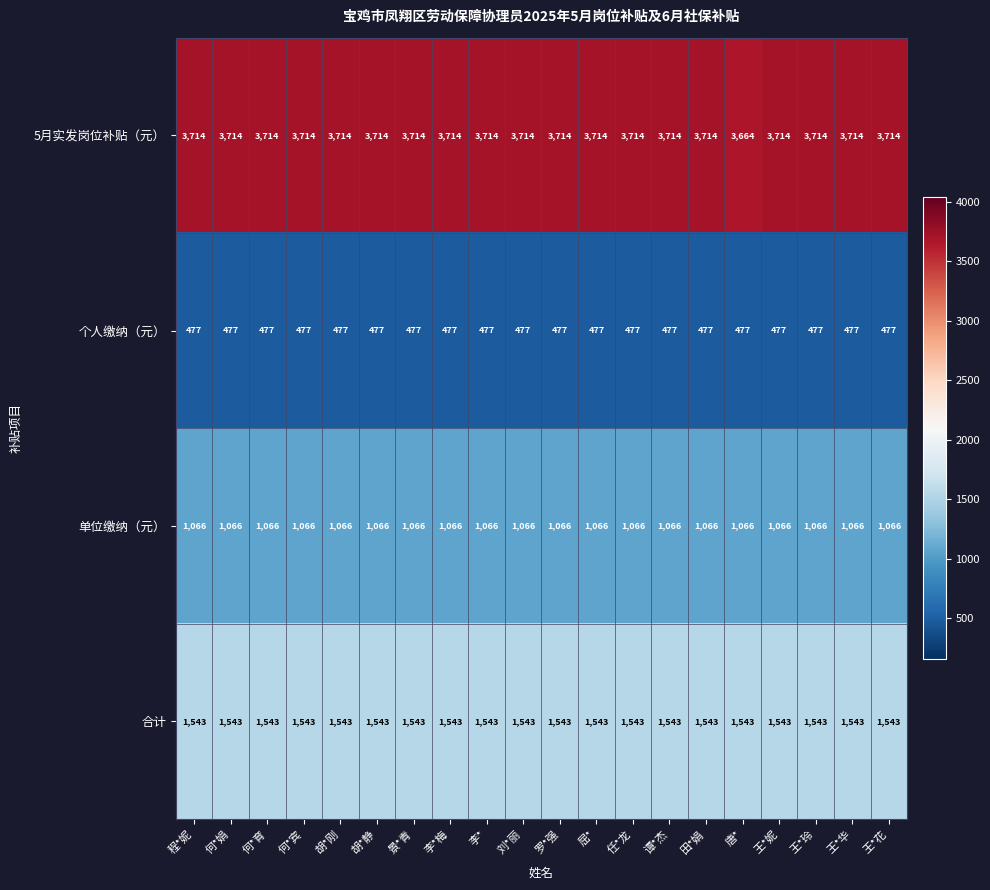

How many distinct data groups are displayed?

4